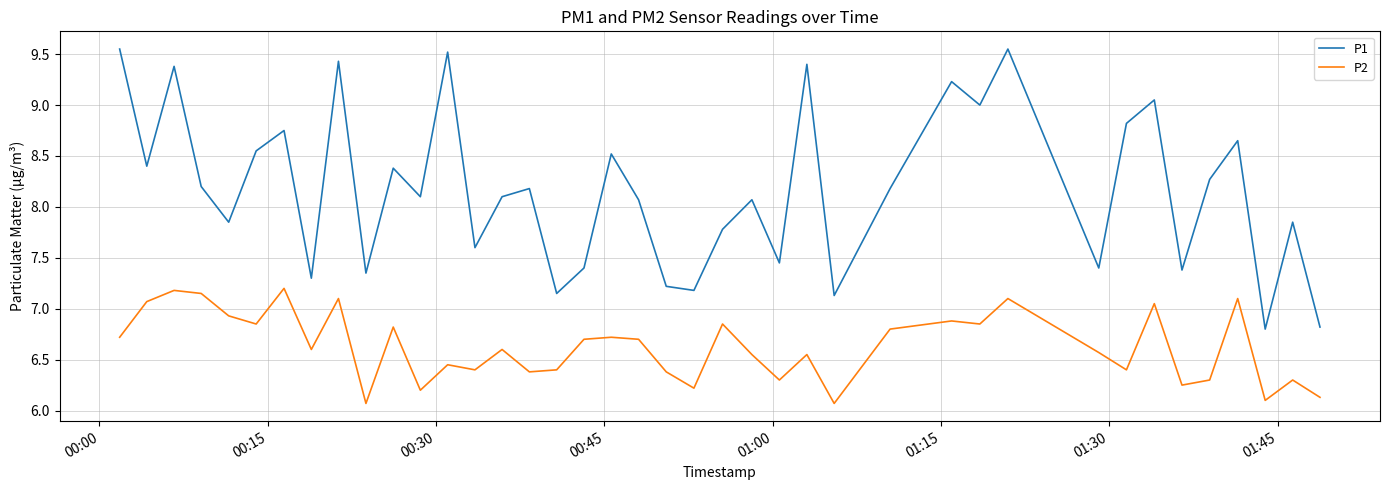

True or false: P1 and P2 intersect in this chart.

False